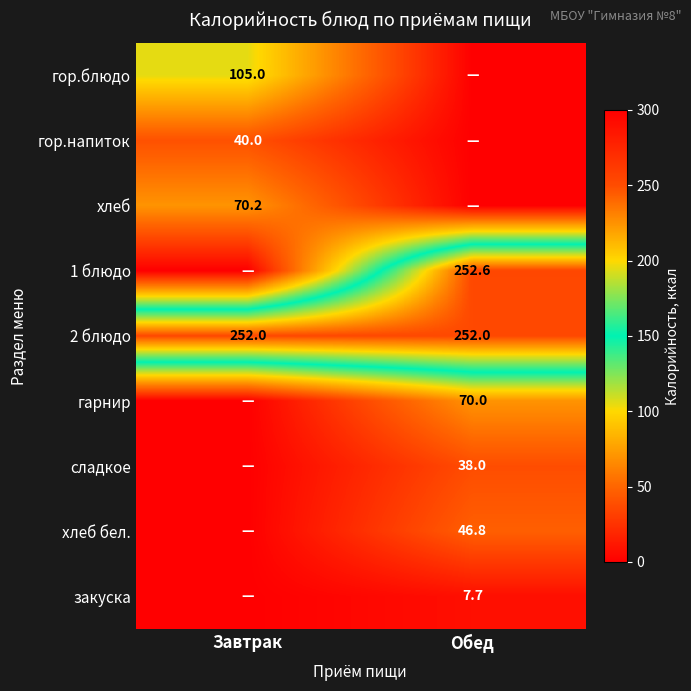

What is the average value of the 2 блюдо series?

252.0